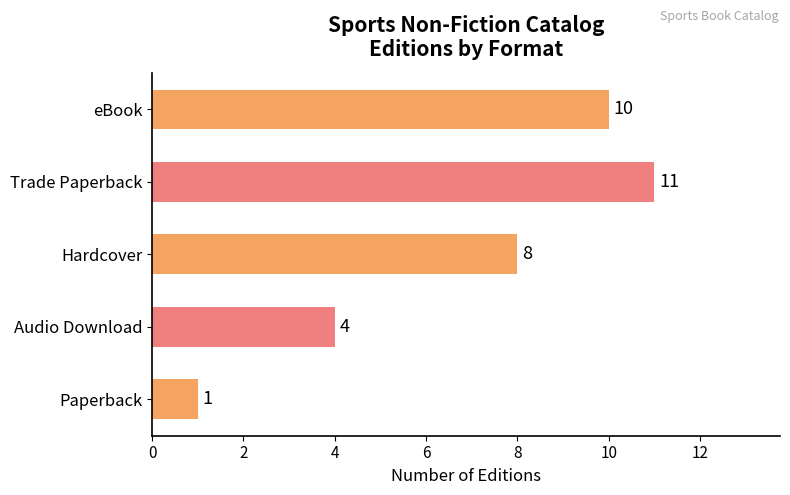

Which has a higher value, Trade Paperback or eBook?

Trade Paperback